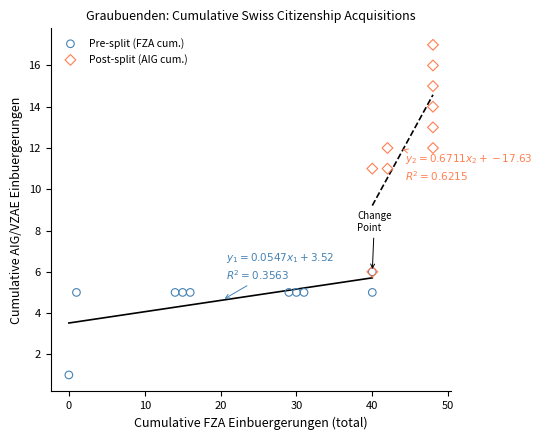

Which series contains the highest Y value?

Post-split (AIG cum.)